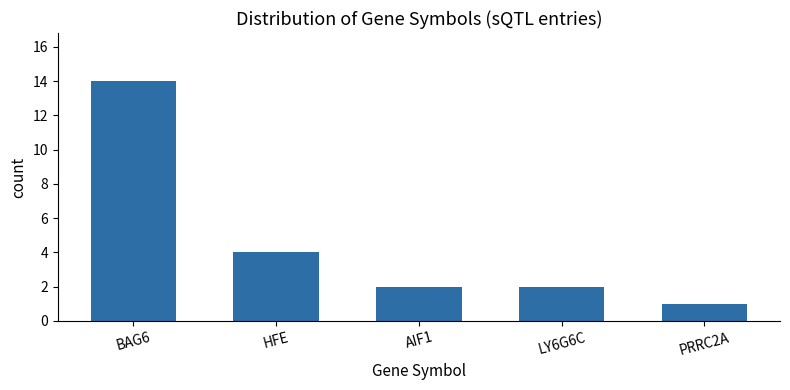

At which label does the data first exceed 2?

BAG6